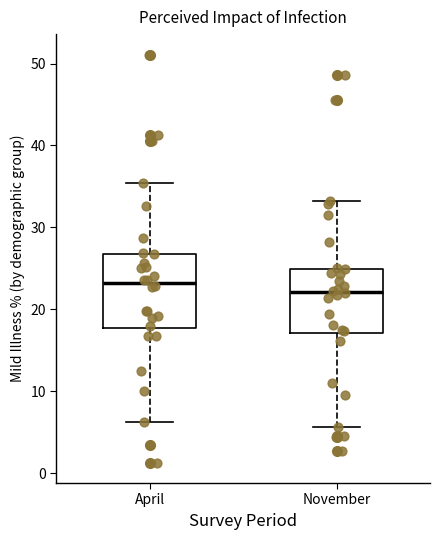

Comparing the boxes themselves (not the whiskers), which one is the tallest?

April